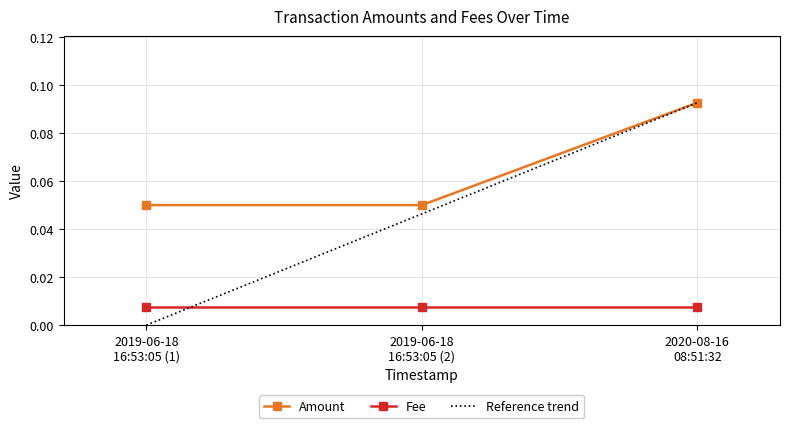

Is it true that Fee equals 0.0 at 2019-06-18 16:53:05?

False